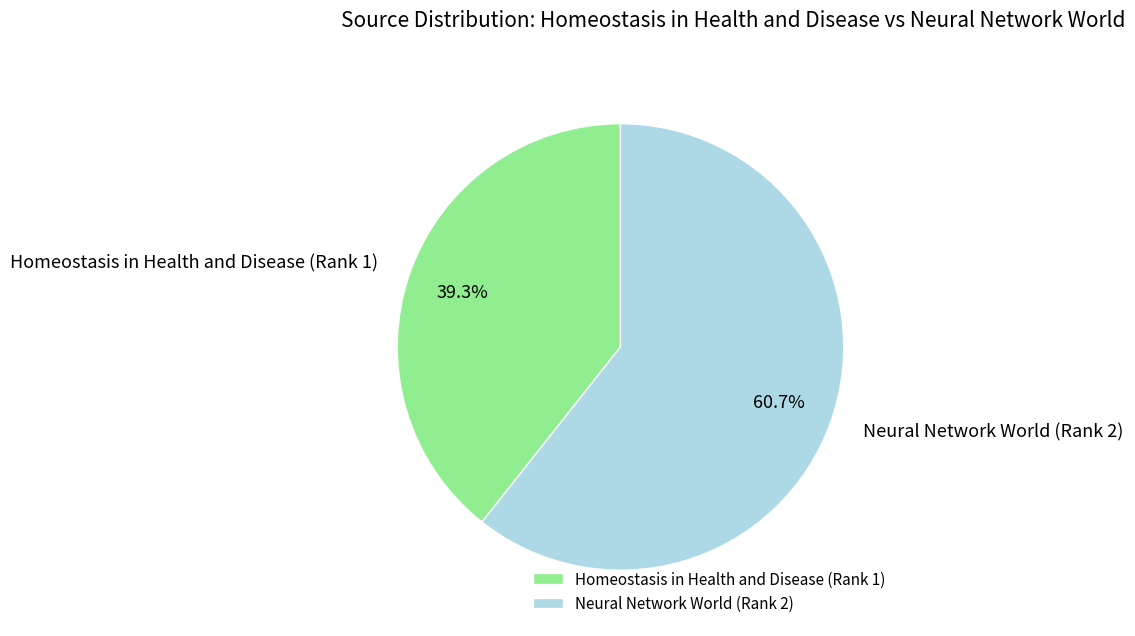

Is there any slice that represents more than half of the pie?

Yes